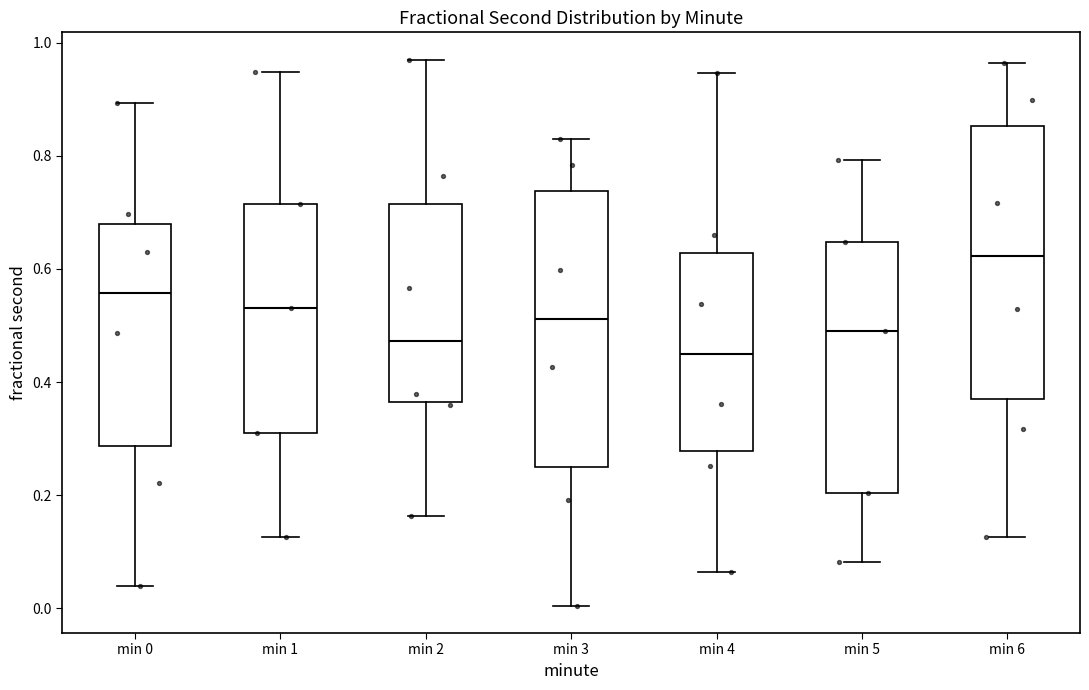

Reading left to right, transcribe this box plot: for each box, give where its median line is, the range the box spans, and where its two whiskers end, as read against the y-axis. The values are not printed on the chart, so give them approximately, as read against the axis.

min 0: median 0.56, box 0.28 to 0.68, whiskers 0.04 to 0.90
min 1: median 0.54, box 0.30 to 0.72, whiskers 0.12 to 0.94
min 2: median 0.48, box 0.36 to 0.72, whiskers 0.16 to 0.96
min 3: median 0.52, box 0.26 to 0.74, whiskers 0.00 to 0.84
min 4: median 0.44, box 0.28 to 0.62, whiskers 0.06 to 0.94
min 5: median 0.50, box 0.20 to 0.64, whiskers 0.08 to 0.80
min 6: median 0.62, box 0.36 to 0.86, whiskers 0.12 to 0.96